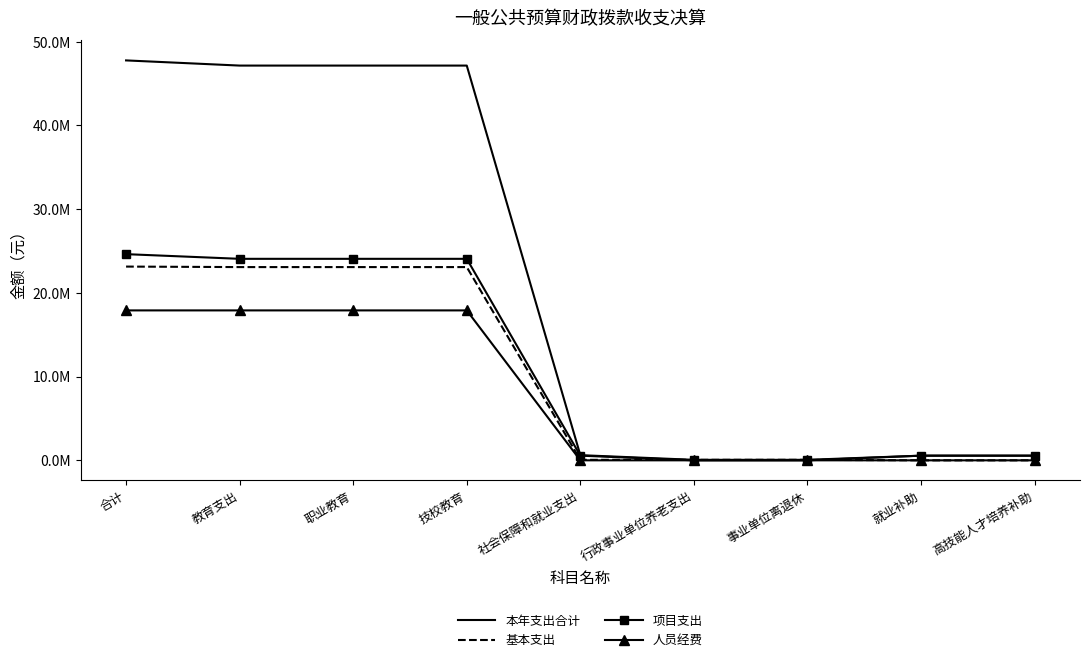

What are all the series names shown in the legend?

本年支出合计, 基本支出, 项目支出, 人员经费